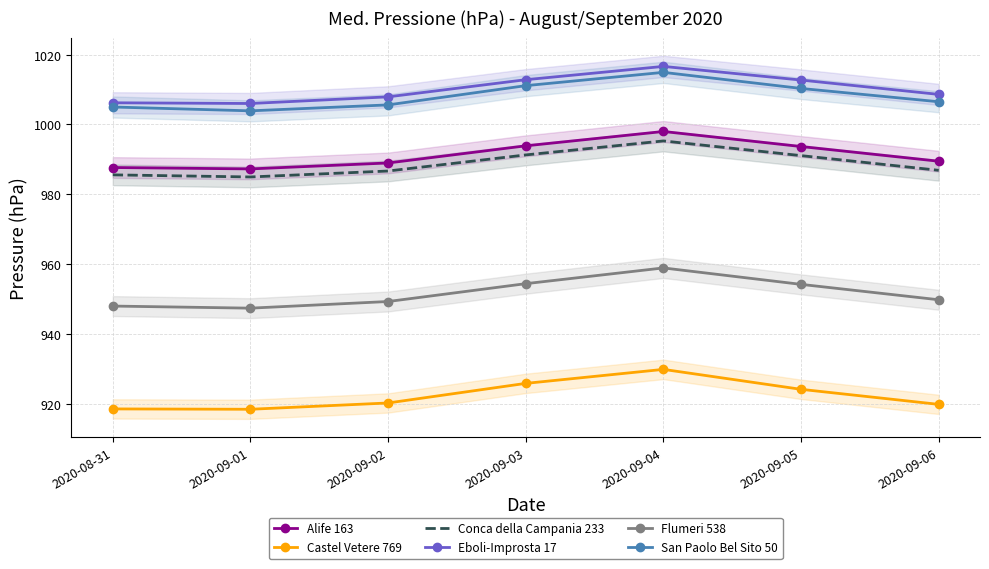

Which series has the largest total across all categories?

Eboli-Improsta 17